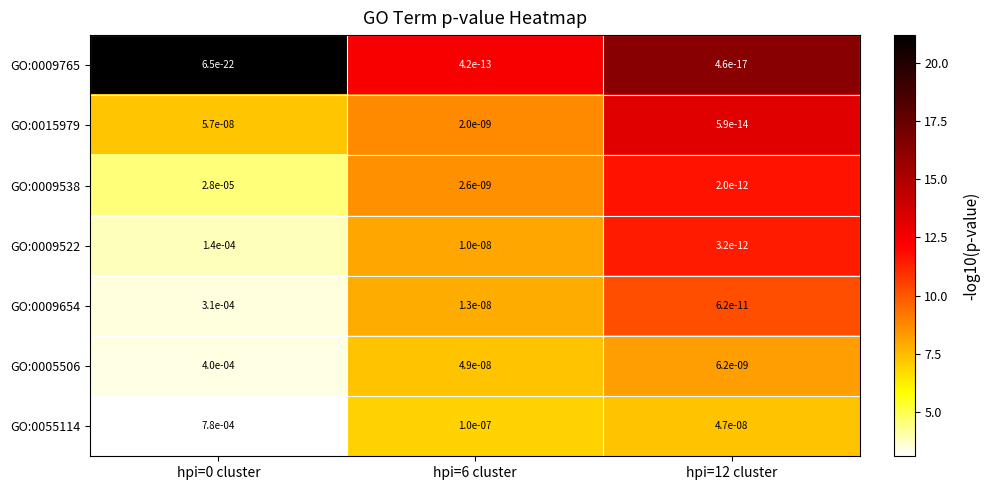

Between hpi=6 cluster and hpi=12 cluster, which series saw the biggest shift?

GO:0055114